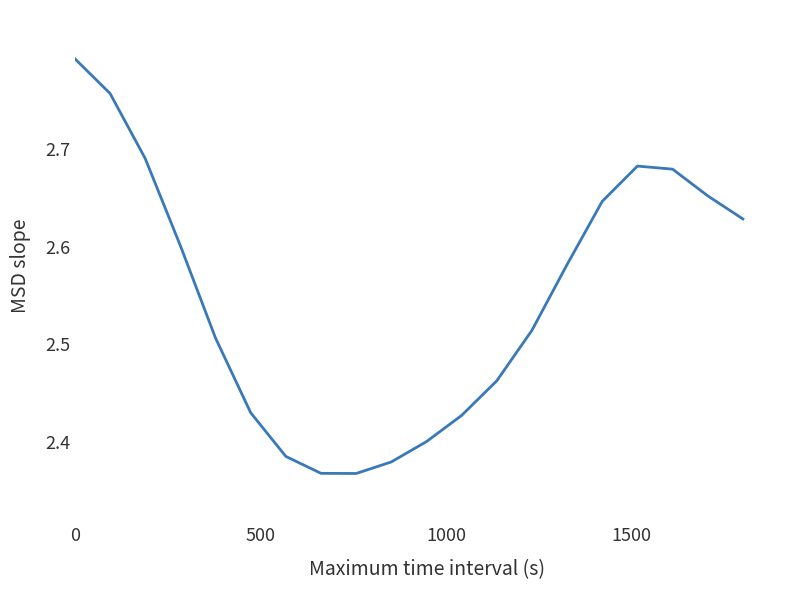

What is the difference between the maximum and second lowest values?

0.4